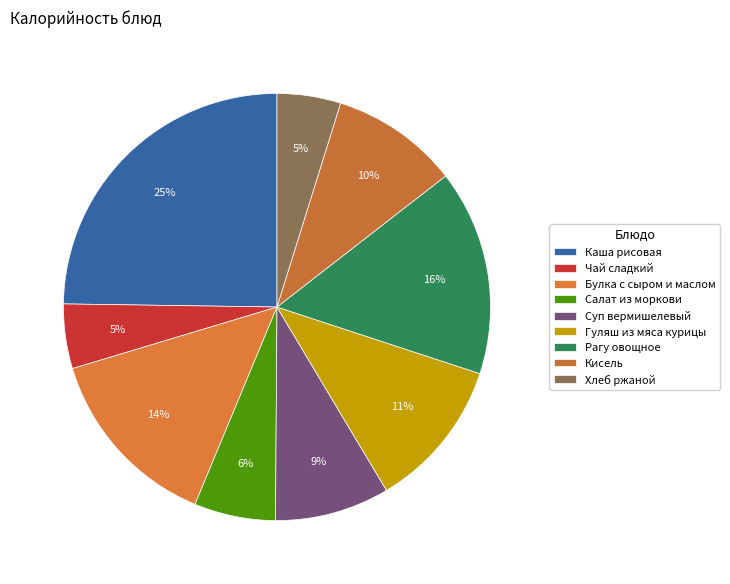

What percentage is the Рагу овощное slice, to the nearest percent?

16%